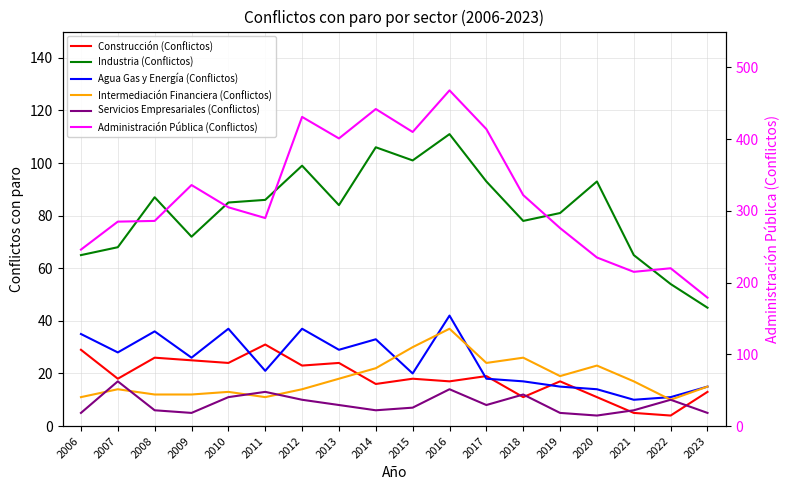

Does the chart display data point markers on the line(s)?

No